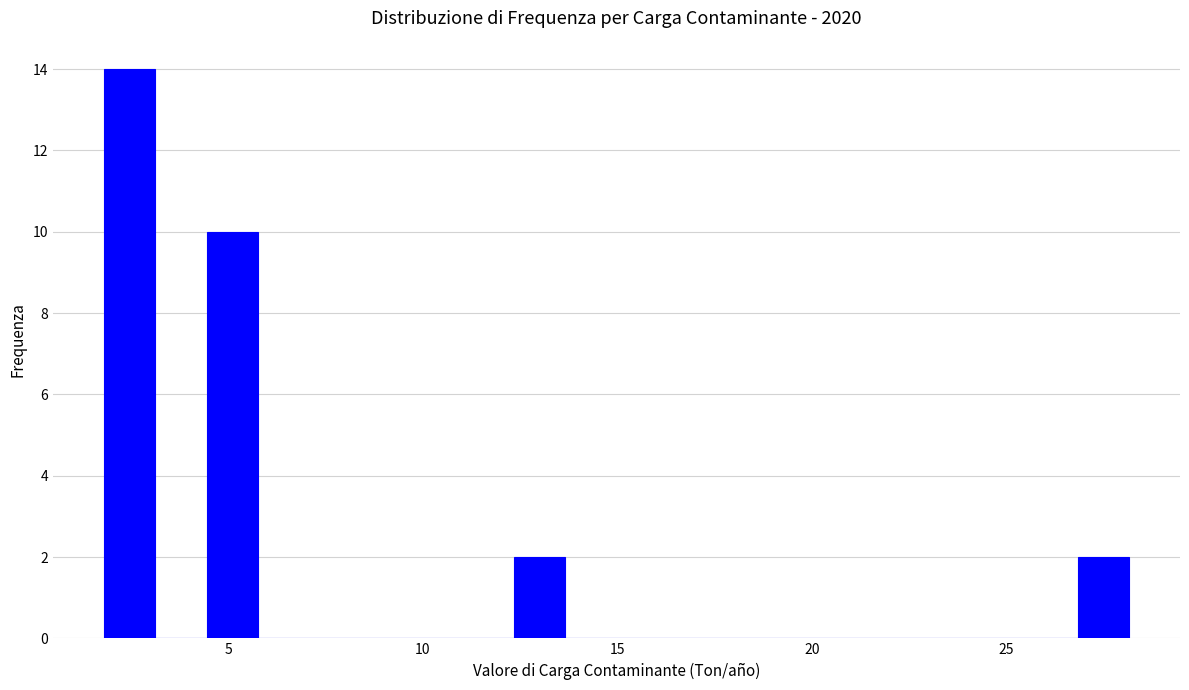

Around what value on the x-axis is the tallest bar? Give the approximate position of its centre, as read against the axis.

2.5